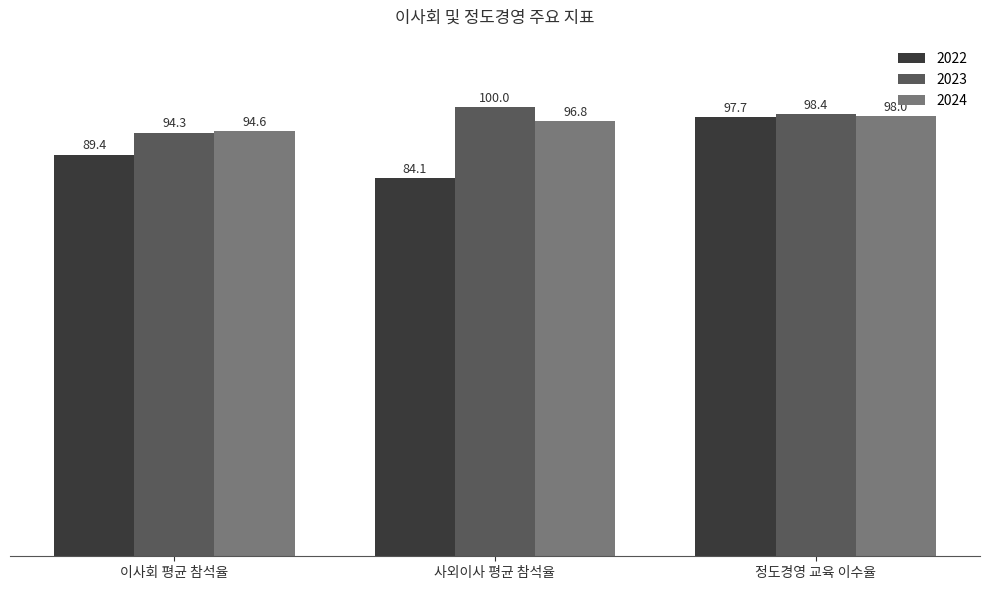

Reading left to right, what are all the values shown in this chart?

2022: 89.4	84.1	97.7
2023: 94.3	100.0	98.4
2024: 94.6	96.8	98.0